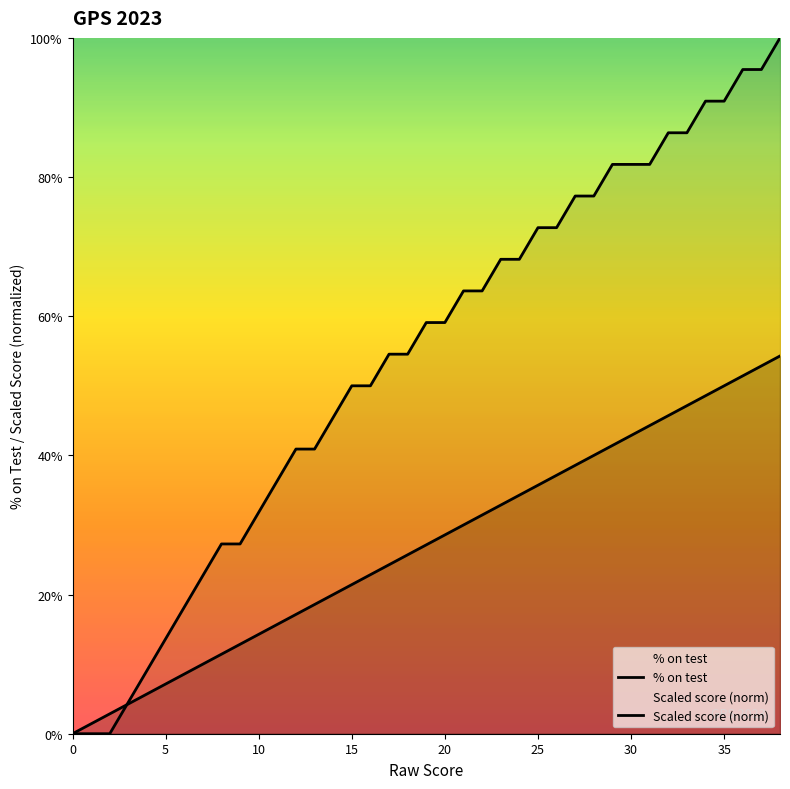

After their last crossing, which series has the higher values: % on test or Scaled score (norm)?

Scaled score (norm)